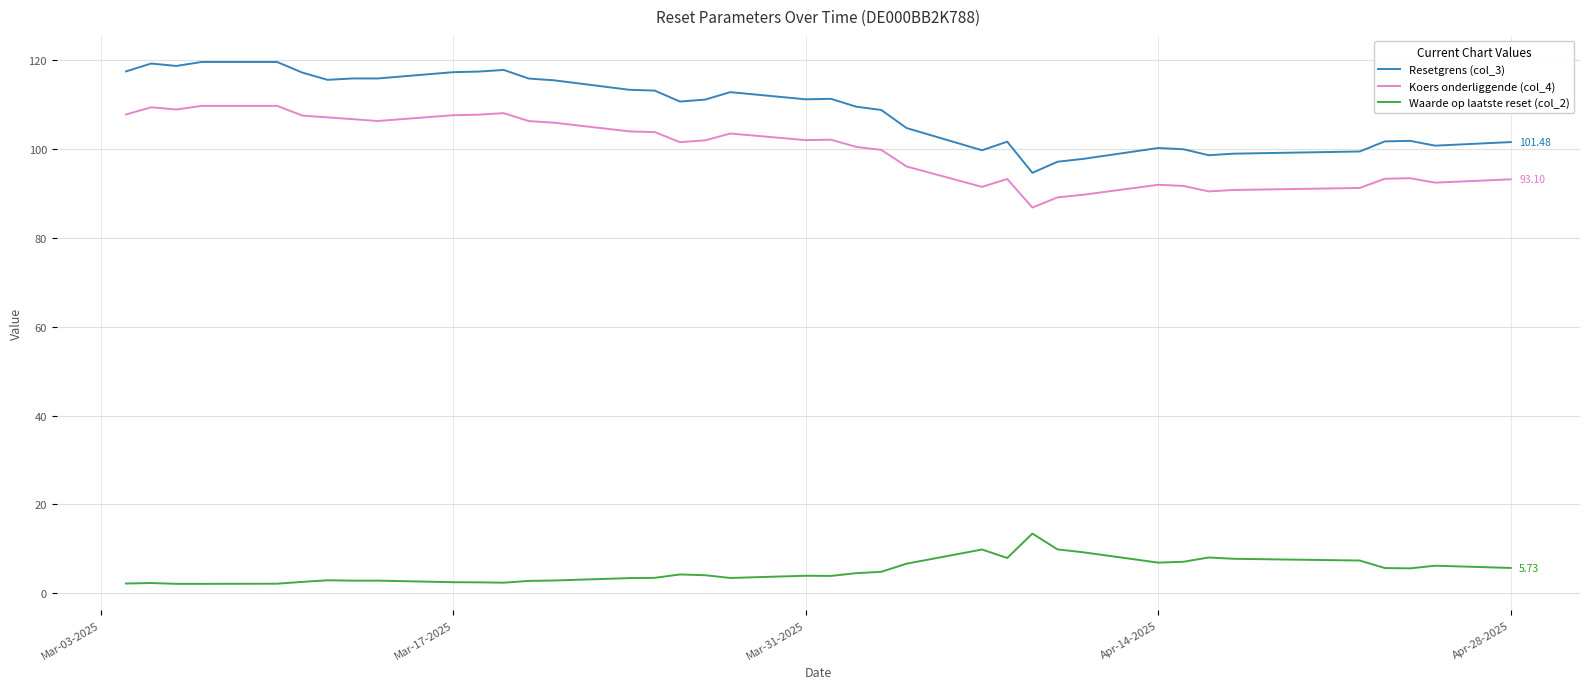

True or false: Waarde op laatste reset (col_2) and Resetgrens (col_3) intersect in this chart.

False